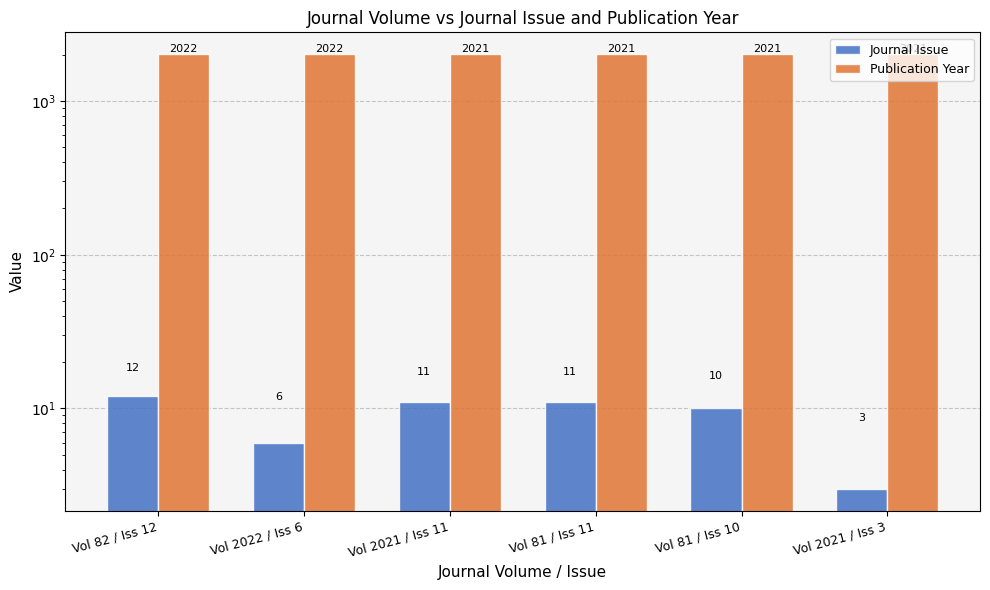

List the labels in order of Publication Year value, largest first.

Vol 82 / Iss 12, Vol 2022 / Iss 6, Vol 2021 / Iss 11, Vol 81 / Iss 11, Vol 81 / Iss 10, Vol 2021 / Iss 3